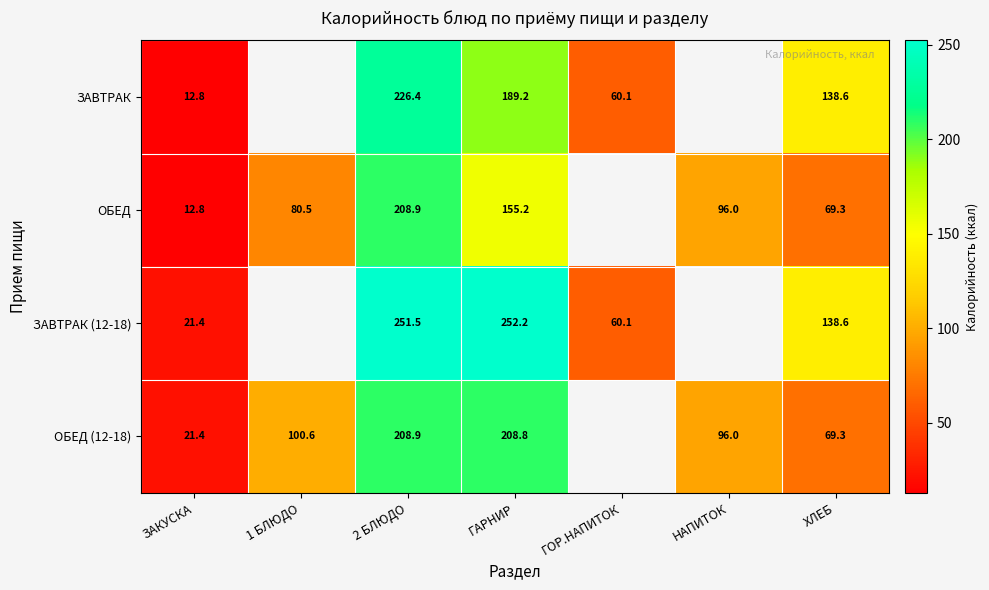

Is the value of ЗАВТРАК at ЗАКУСКА greater than the value of ЗАВТРАК (12-18) at 2 БЛЮДО?

No